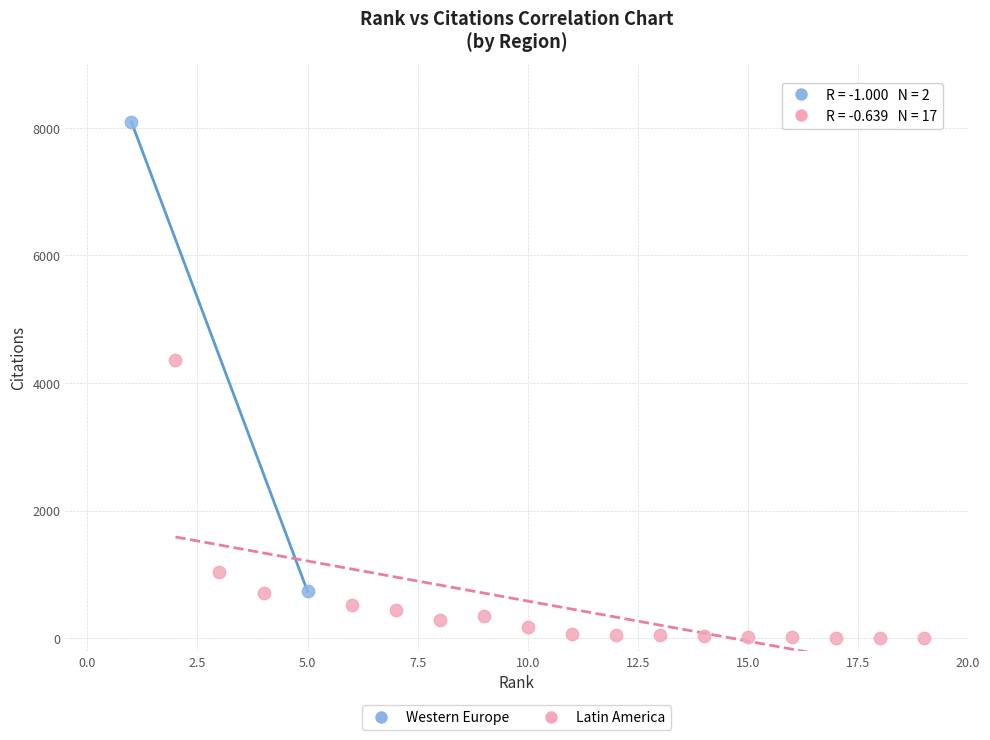

What are all the series names shown in the legend?

Western Europe, Latin America